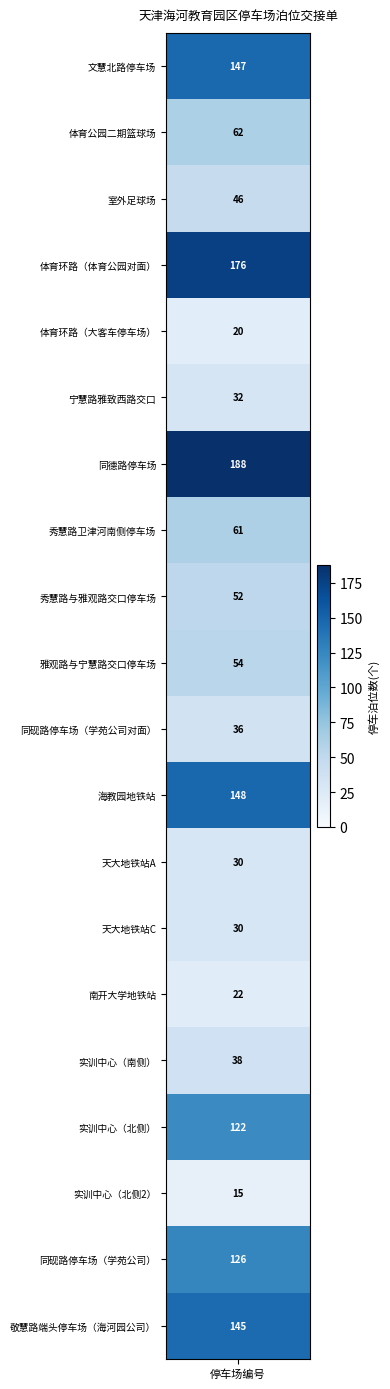

What is the difference between the second highest and minimum values?

161